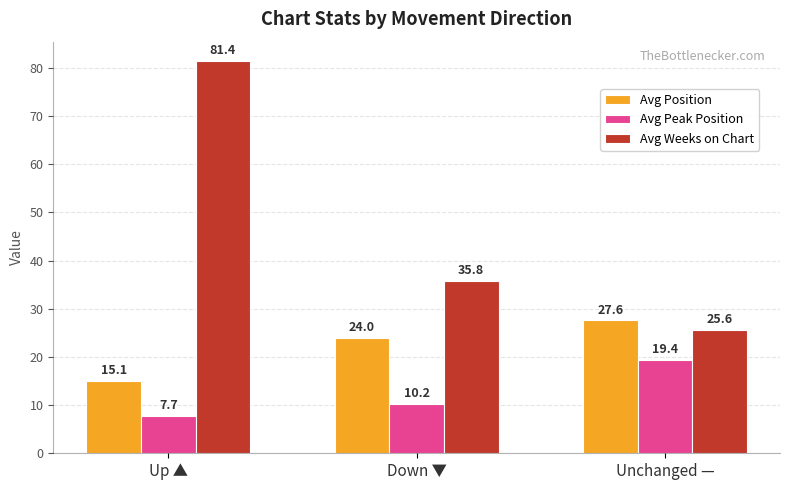

Which series has the largest total across all categories?

Avg Weeks on Chart